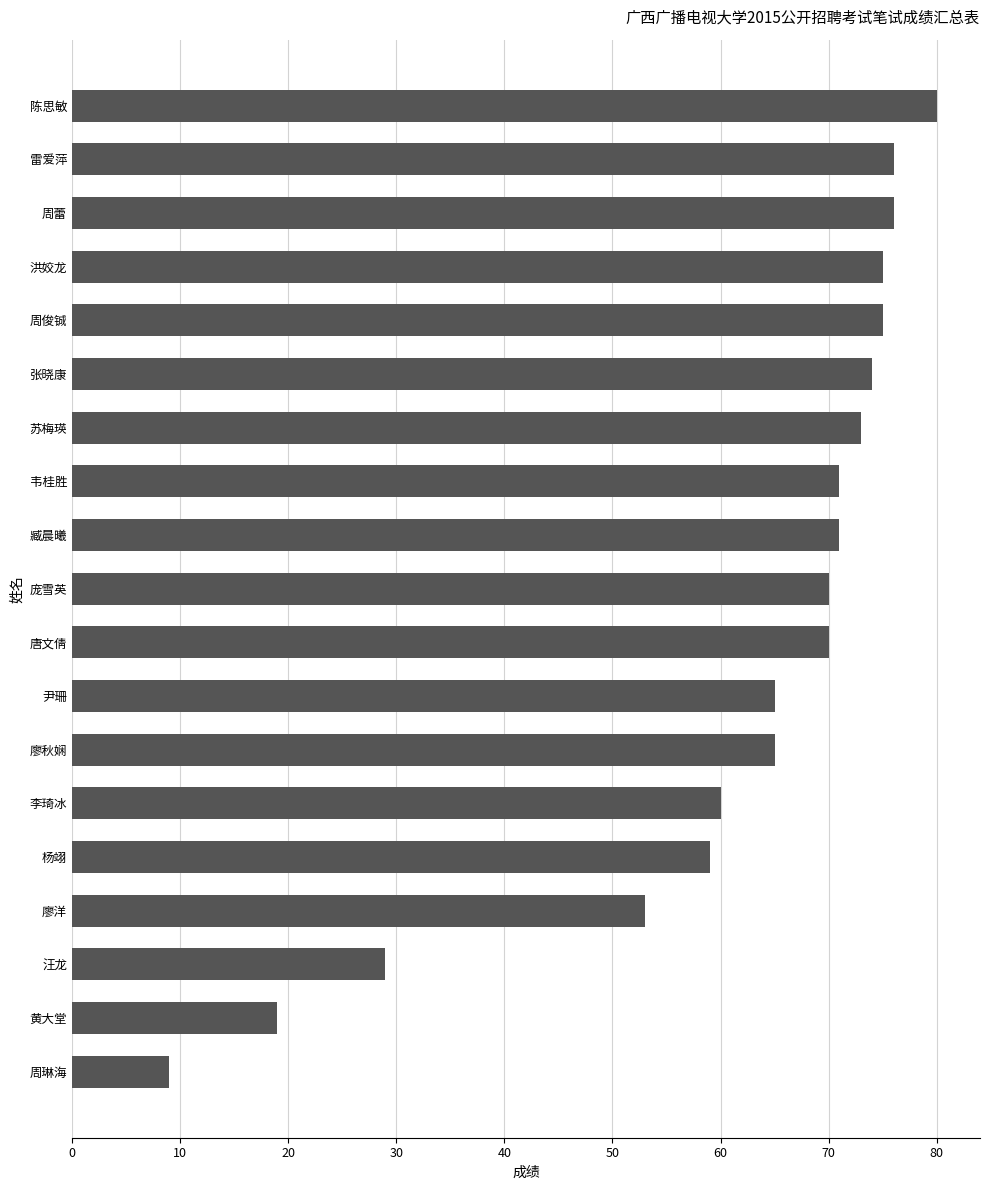

What is the difference between the second highest and minimum values?

67